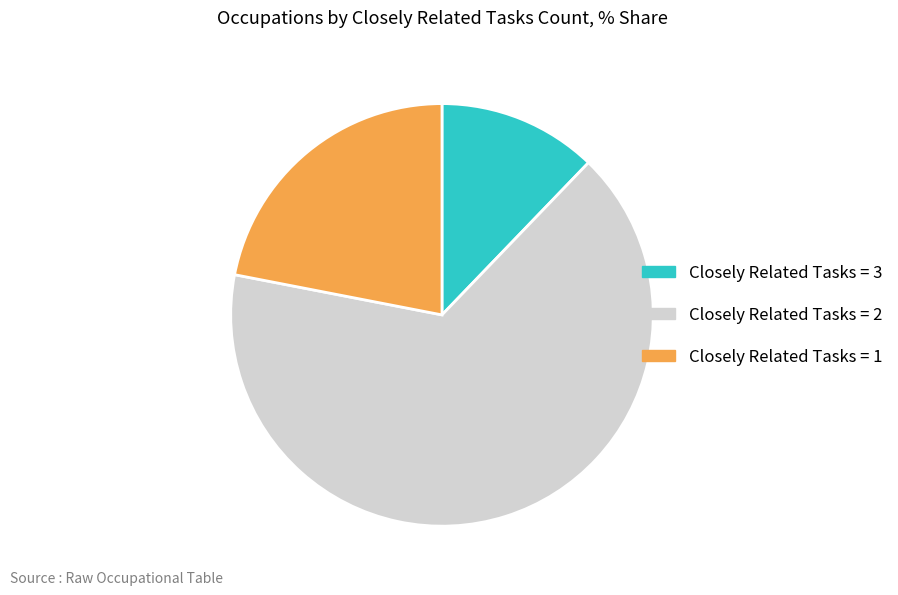

Combined, do Closely Related Tasks = 2 and Closely Related Tasks = 3 account for over 50%?

Yes